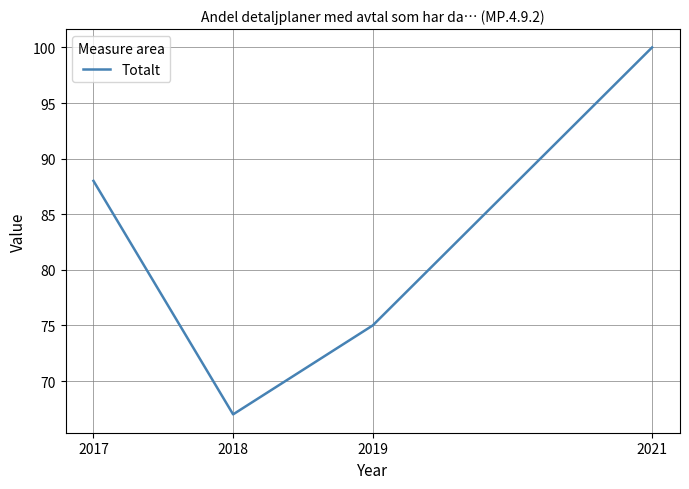

What is the difference between the maximum and minimum values?

33